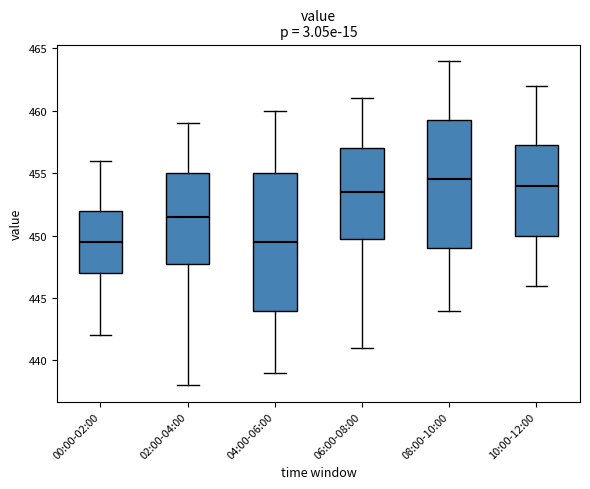

Comparing the boxes themselves (not the whiskers), which one is the tallest?

04:00-06:00